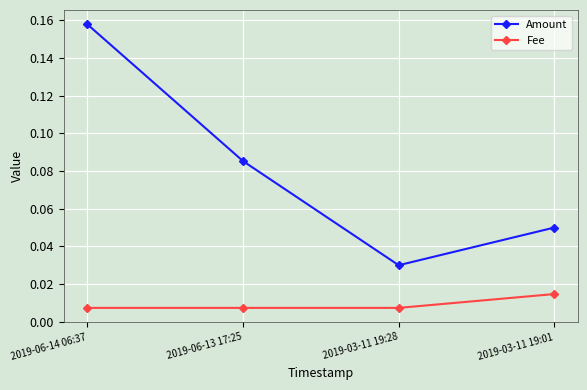

What is the sum of all Amount values?

0.3